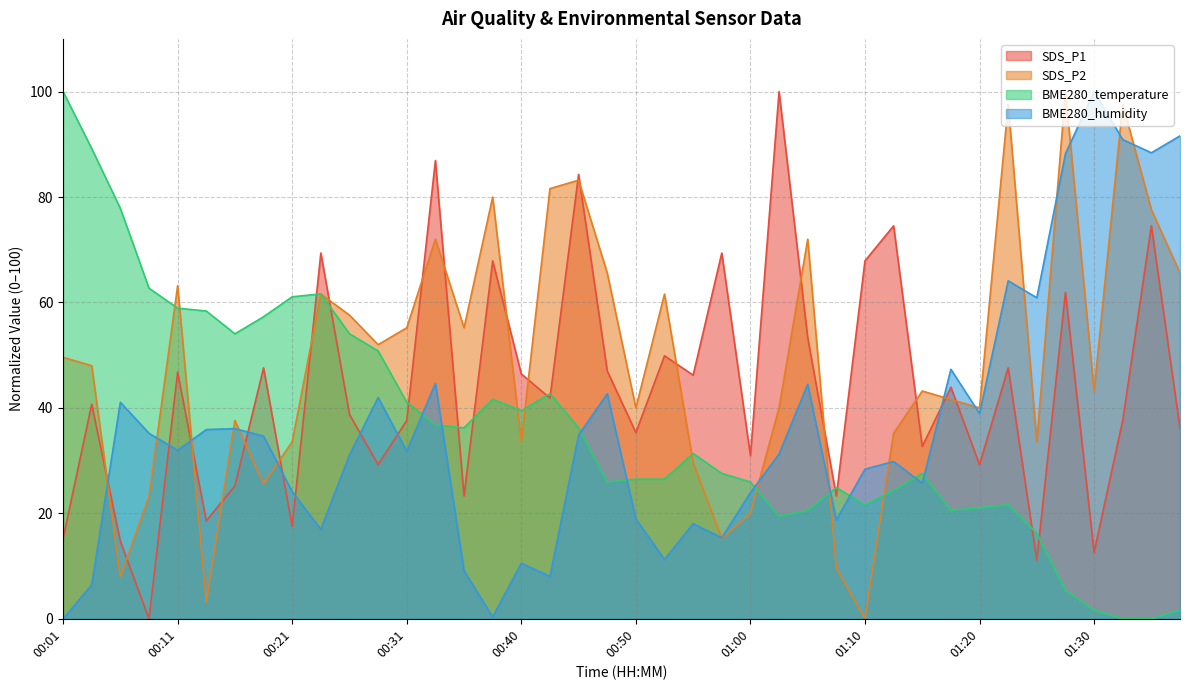

What are all the series names shown in the legend?

SDS_P1, SDS_P2, BME280_temperature, BME280_humidity